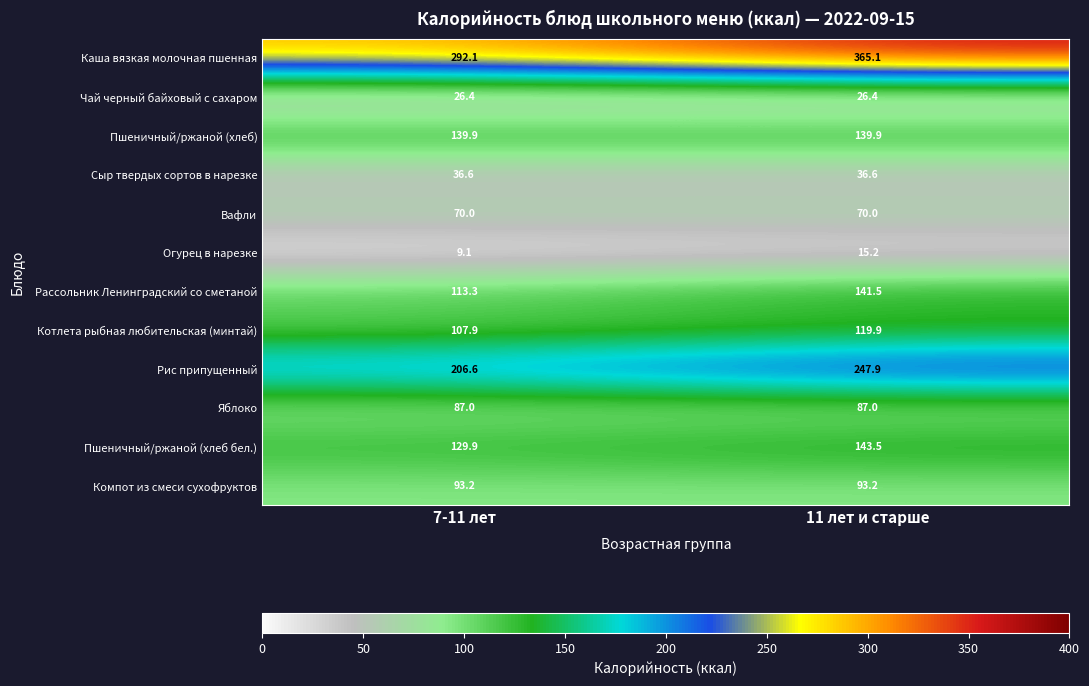

At which category does the chart reach its minimum across all series?

7-11 лет